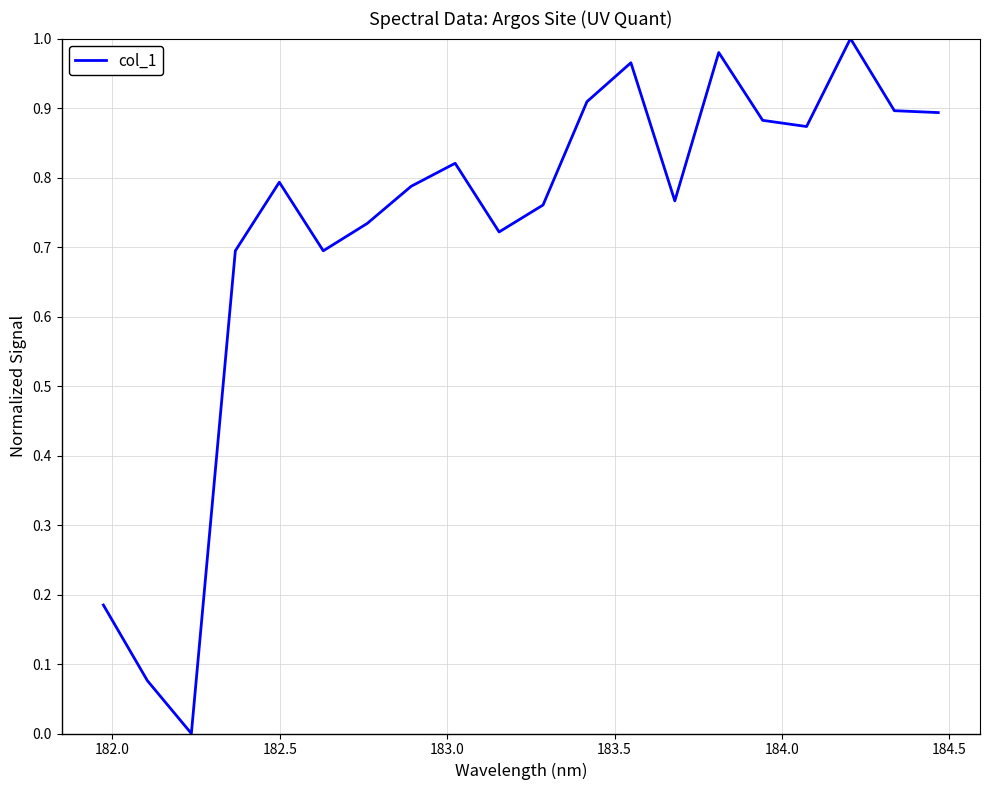

How many lines are shown in the chart?

1